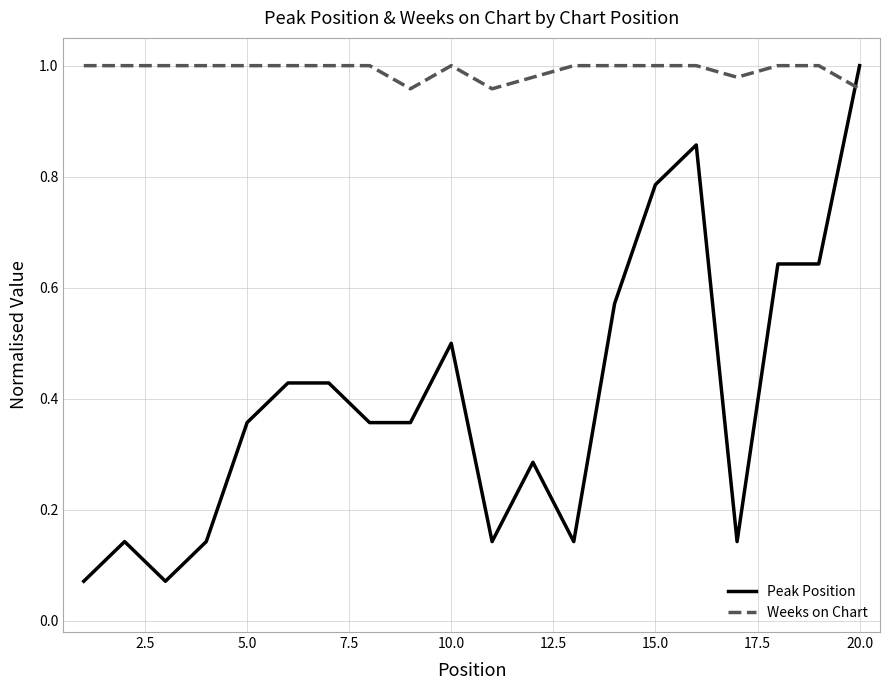

True or false: Peak Position and Weeks on Chart intersect in this chart.

True